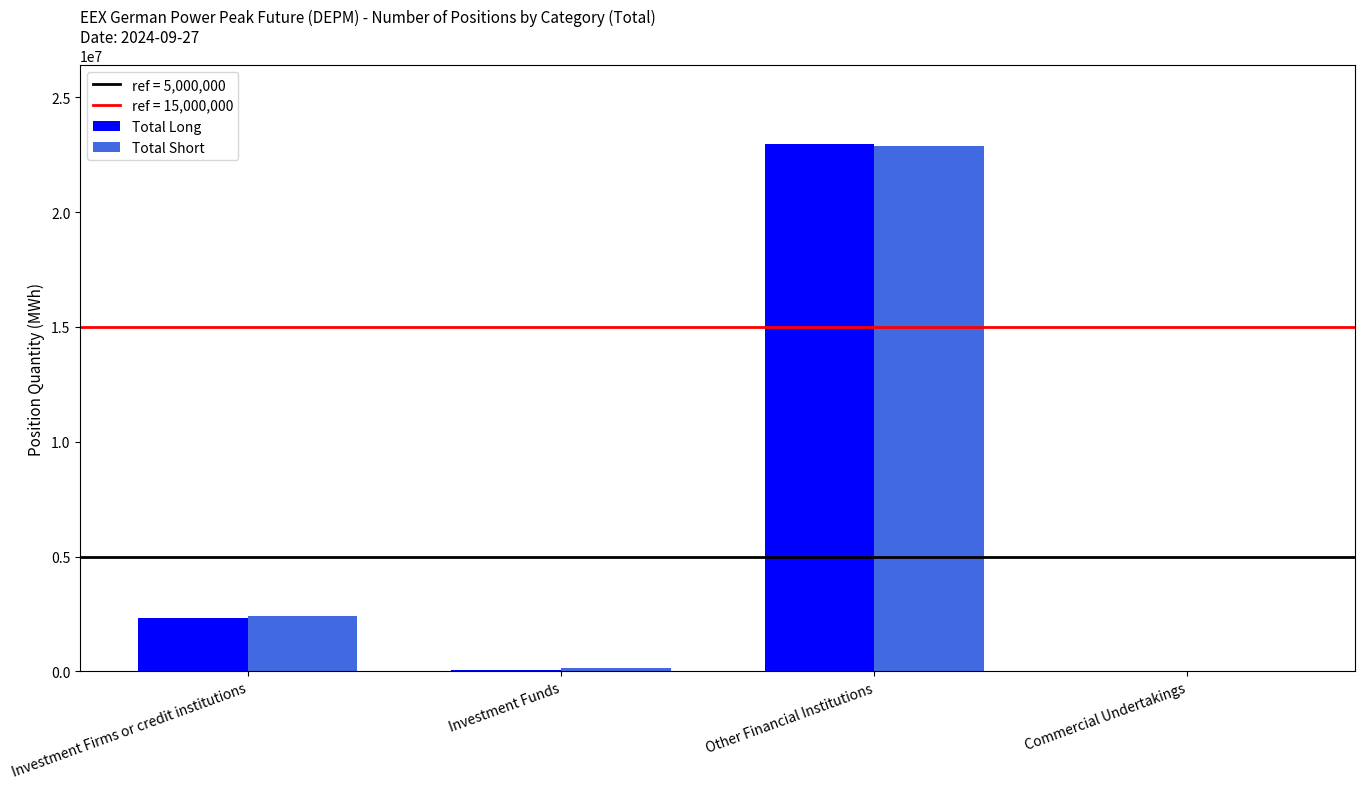

Are the bars grouped side by side (vs. stacked)?

Yes